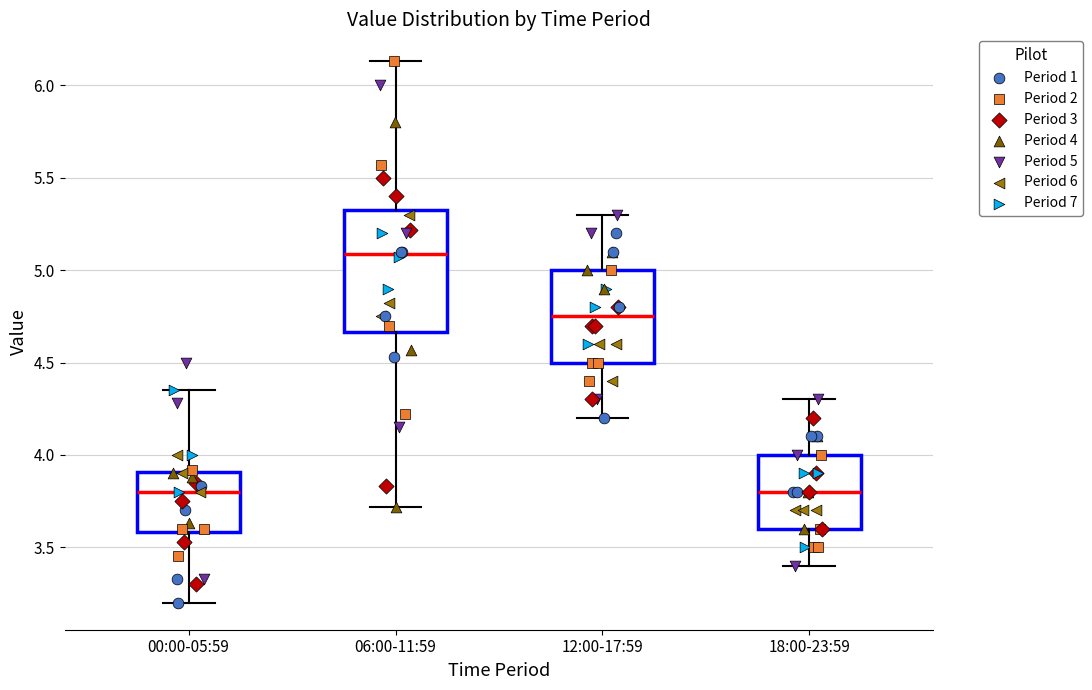

Comparing the boxes themselves (not the whiskers), which one is the tallest?

06:00-11:59